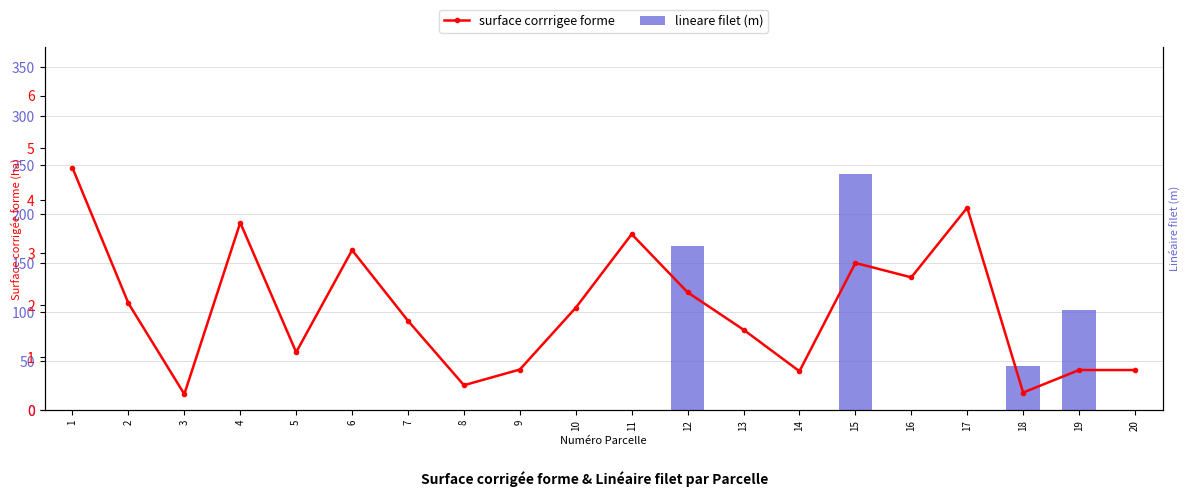

What is the lowest value of the surface corrrigee forme series?

0.3